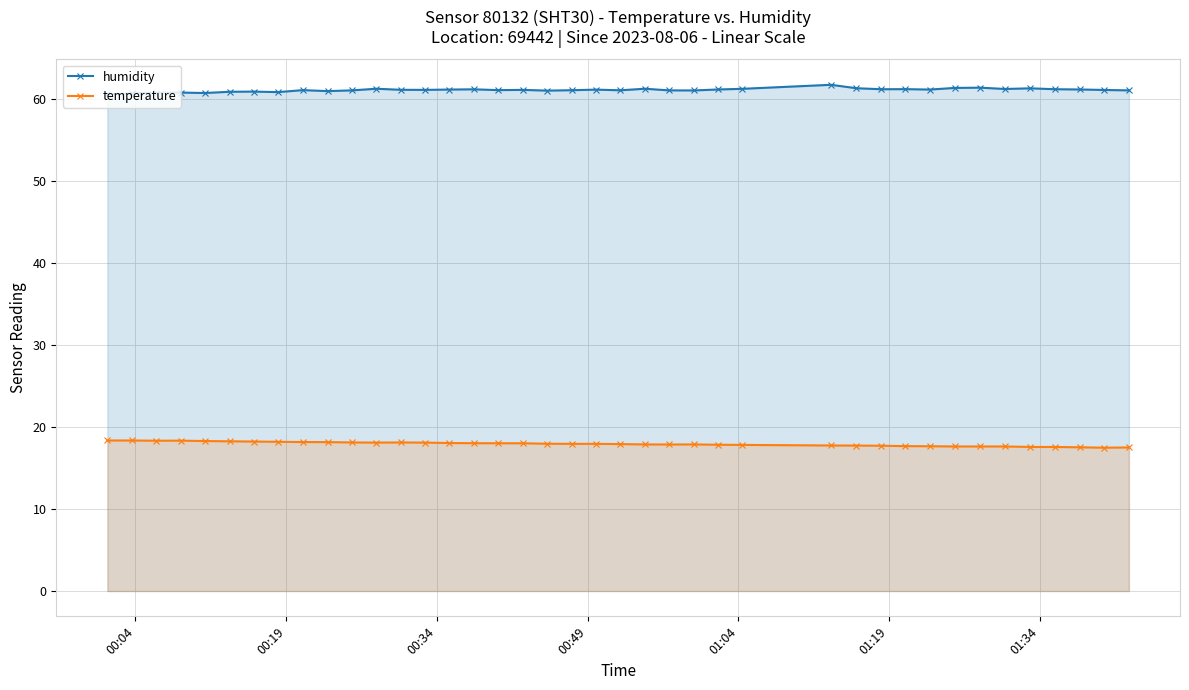

Which series has the largest total across all categories?

humidity